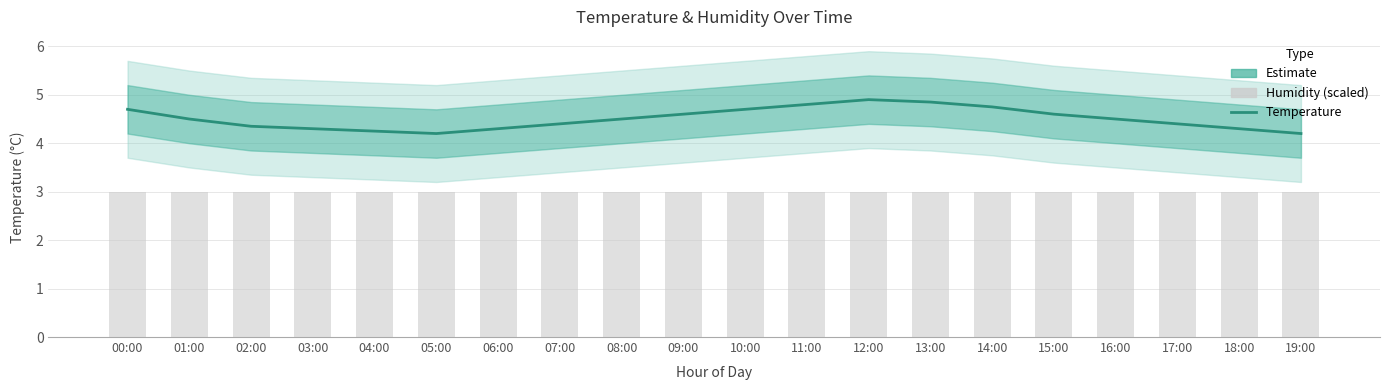

What is the value of the Humidity (scaled) bar at the 19th from the left?

3.0